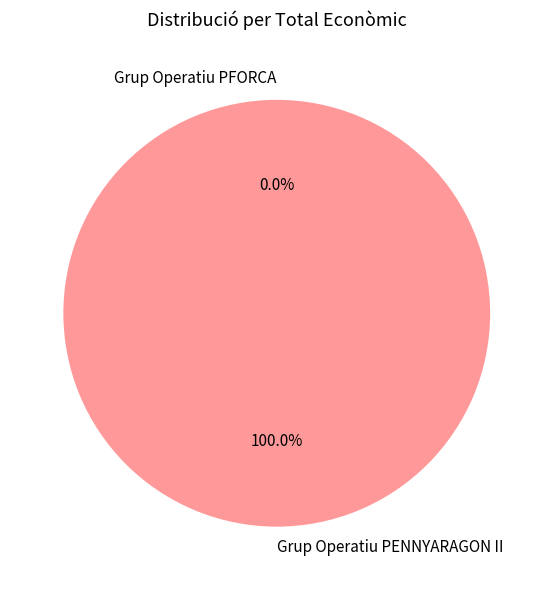

To the nearest percent, what percentage of the pie is Grup Operatiu PENNYARAGON II?

100%